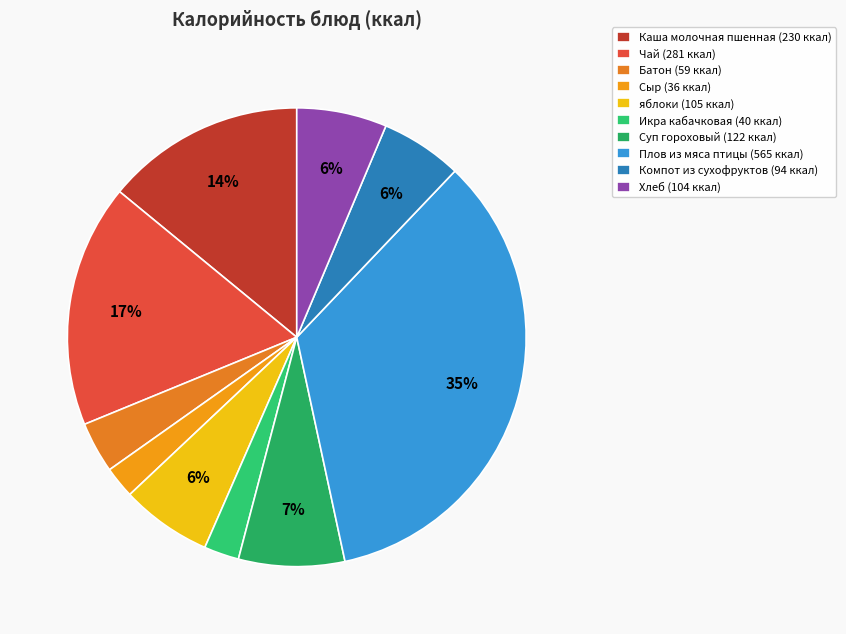

Which category has the smallest portion of the pie?

Сыр